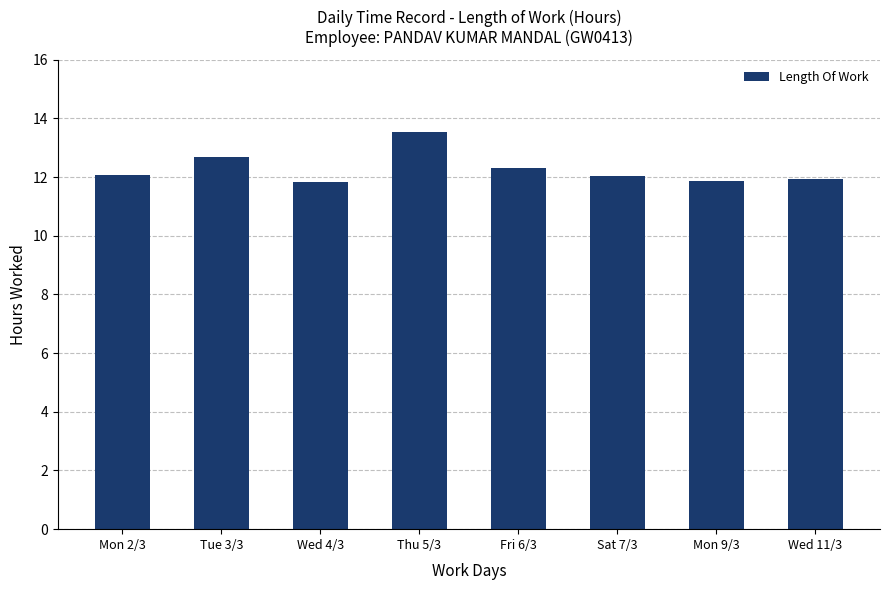

Is it true that the value at Fri 6/3 is 20.9?

False